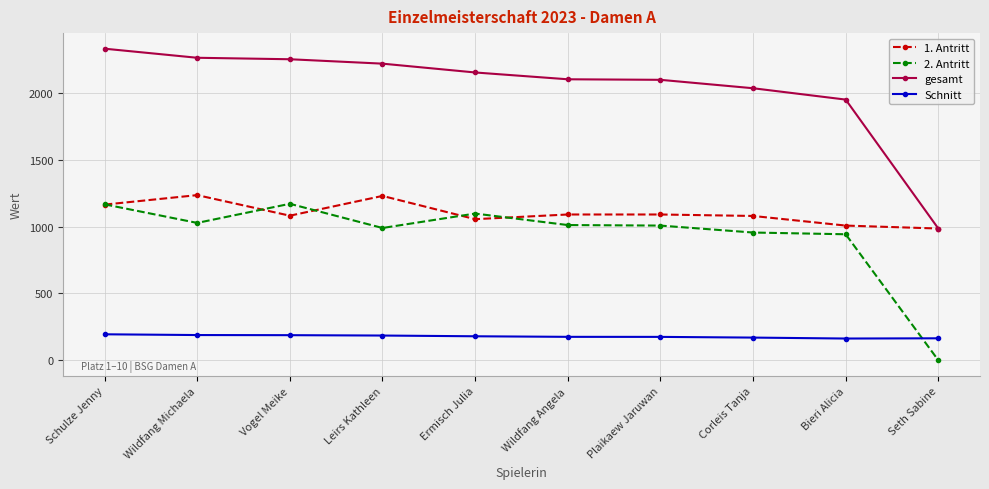

What is the difference between the gesamt values at Corleis Tanja and Plaikaew Jaruwan?

63.0